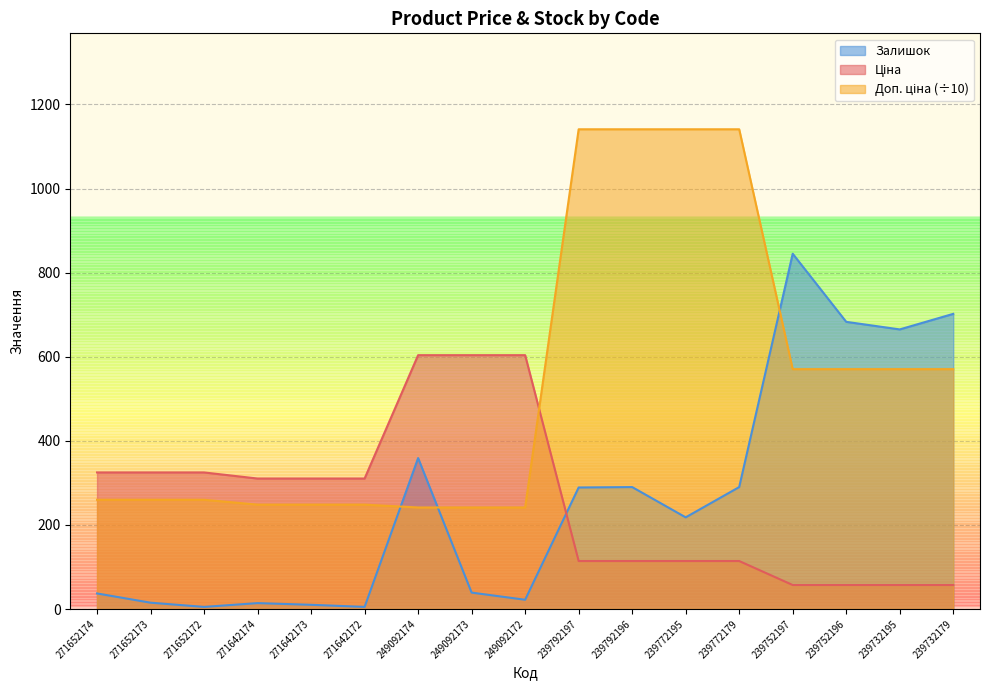

At which category does Залишок reach its first local peak?

271642174